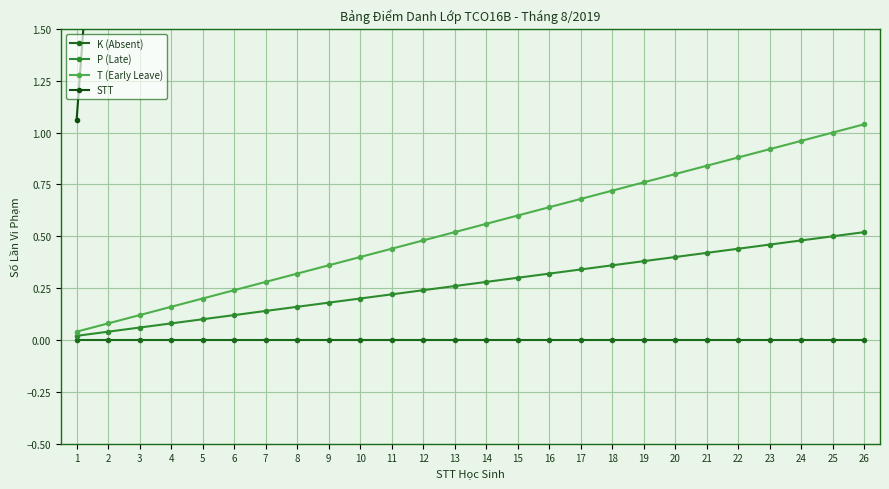

What is the difference between the STT values at 11 and 24?

234.8